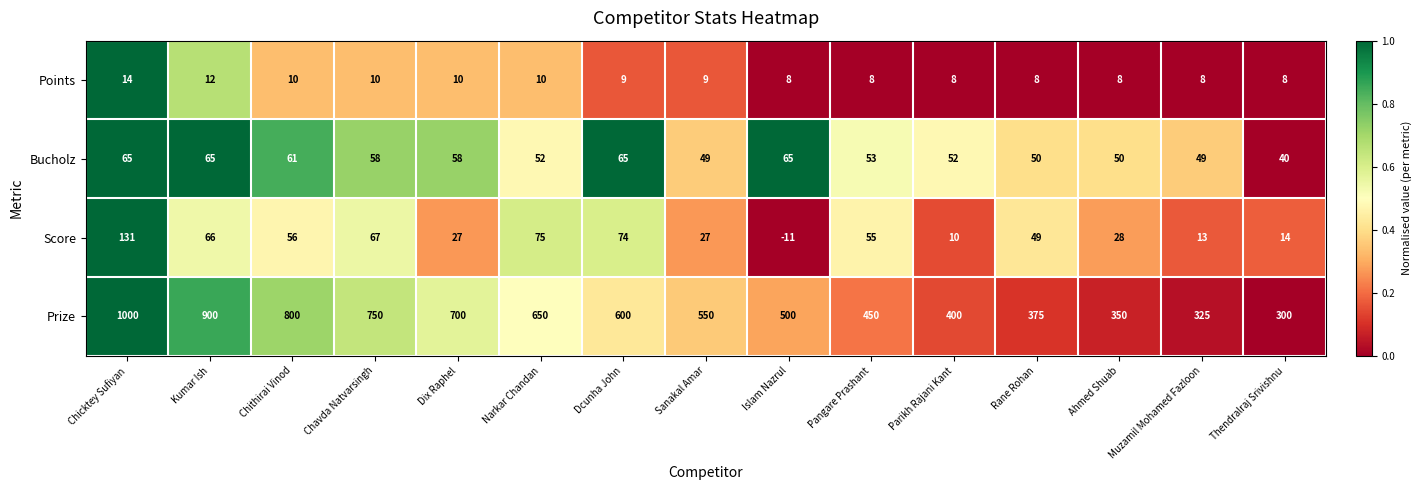

What is the greatest value displayed?

1000